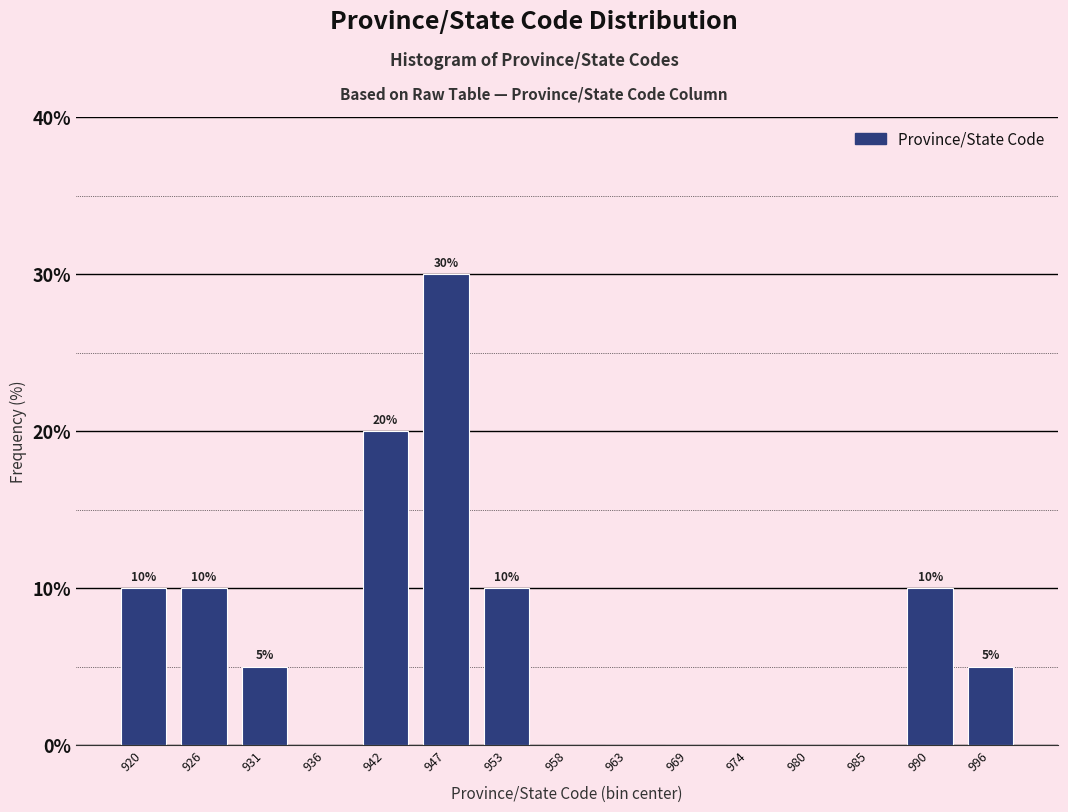

Reading right to left, transcribe all the data shown in this chart.

996=5	990=10	985=0	980=0	974=0	969=0	963=0	958=0	953=10	947=30	942=20	936=0	931=5	926=10	920=10